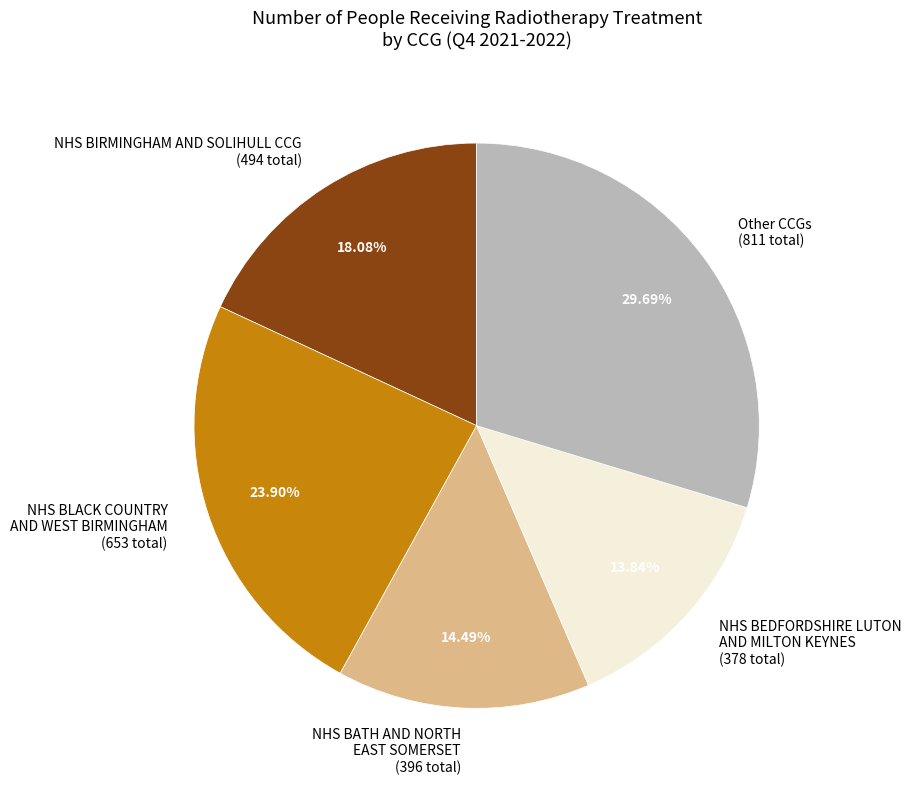

Which category has the smallest portion of the pie?

NHS BEDFORDSHIRE LUTON AND MILTON KEYNES (378 total)